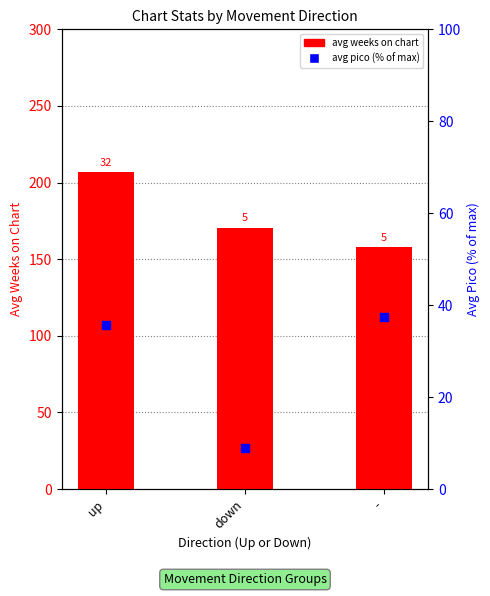

Which series contains the highest Y value?

avg weeks